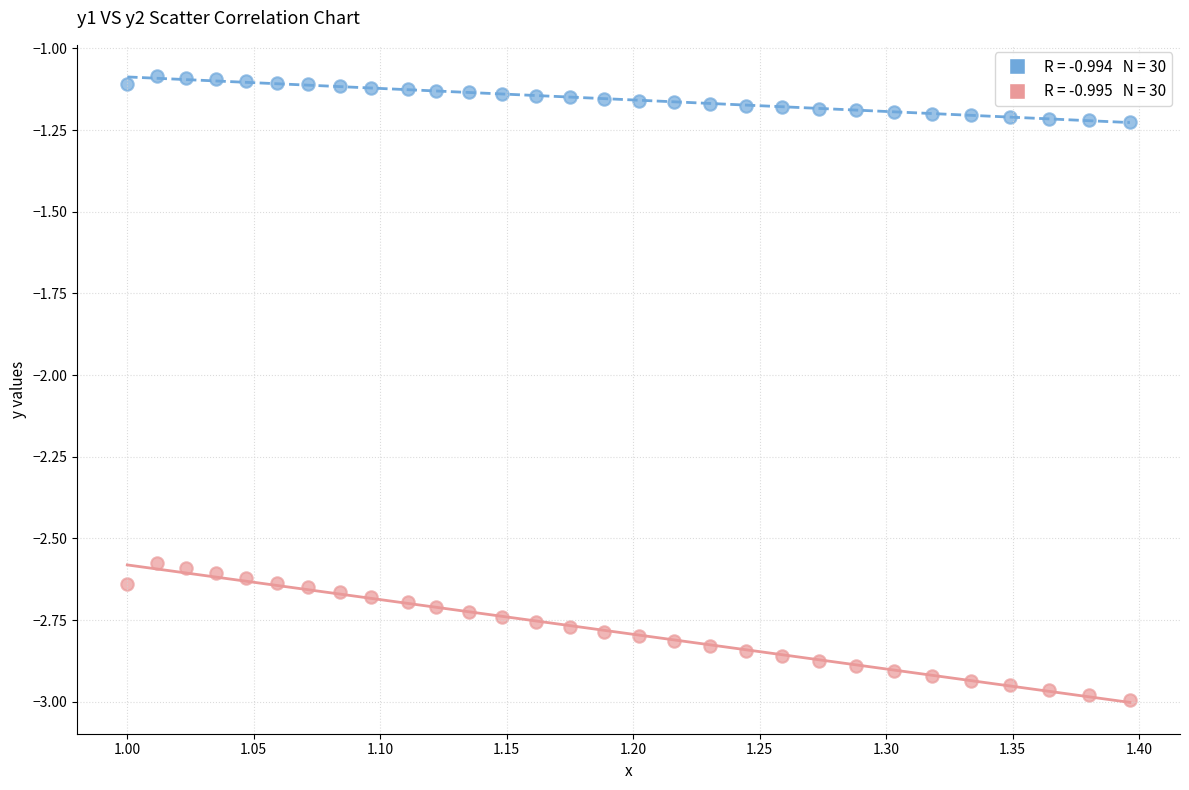

Across all data points, what is the range of X values (max minus min)?

0.4